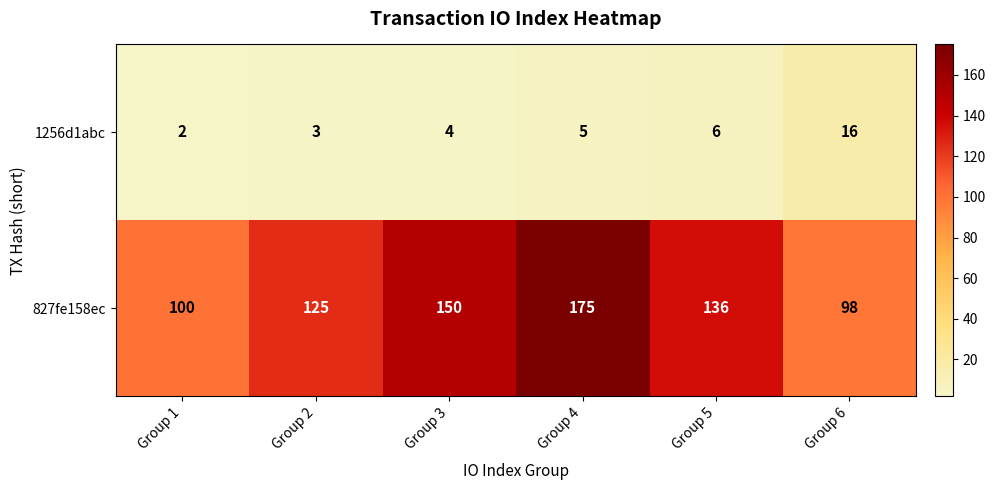

The value of 827fe158ec at Group 6 is 168. True or false?

False